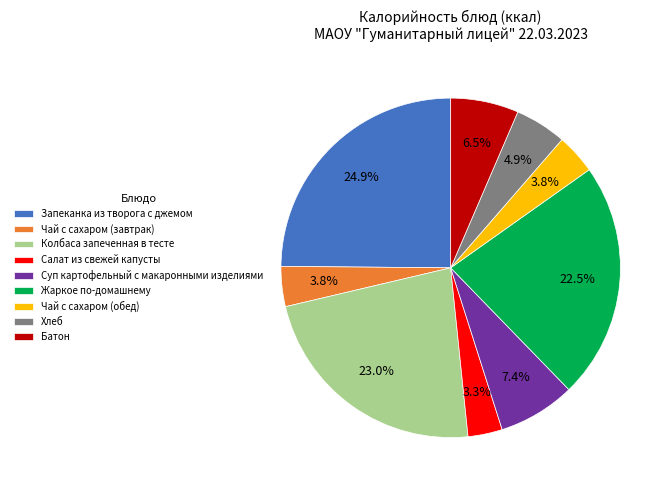

Does Колбаса запеченная в тесте represent more than half of the total?

No